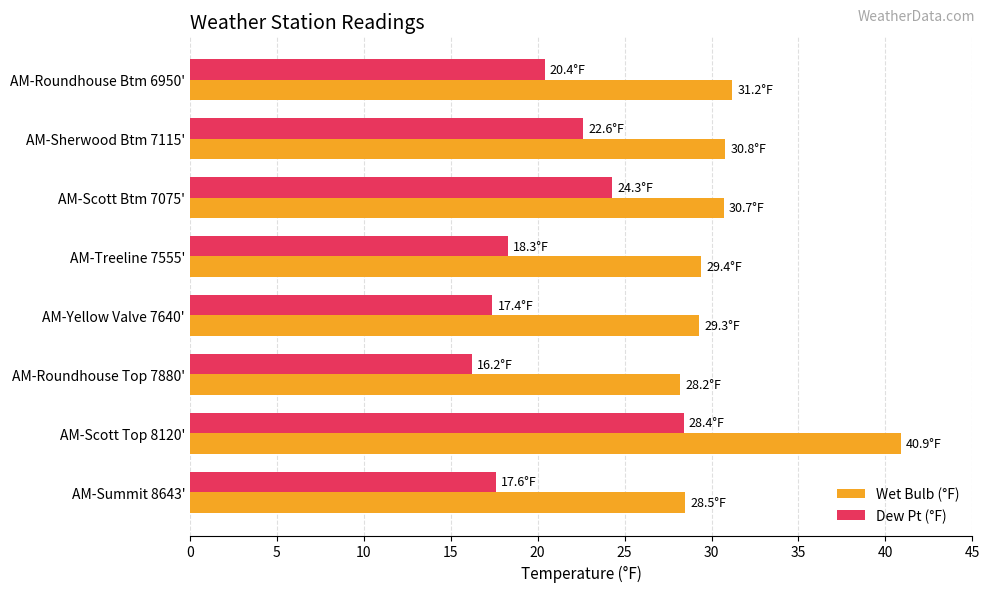

What are all the series names shown in the legend?

Wet Bulb (°F), Dew Pt (°F)